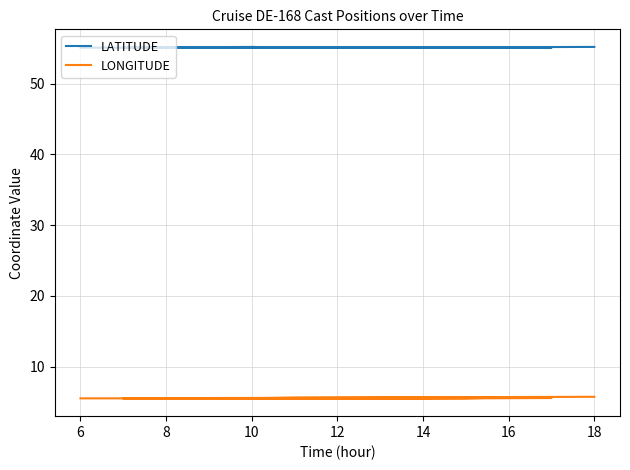

What is the difference between the maximum and minimum values in the LONGITUDE series?

0.2